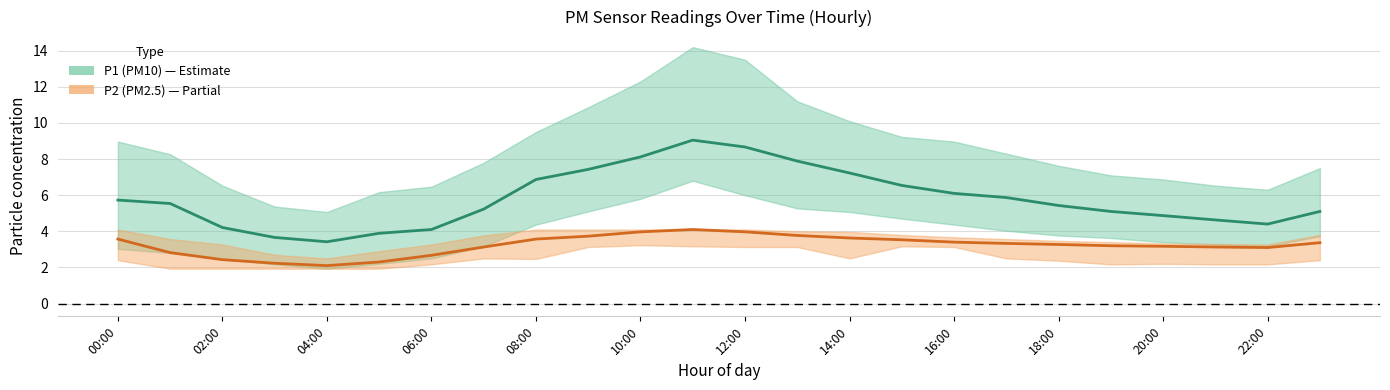

What are all the series names shown in the legend?

P1 (PM10), P2 (PM2.5)